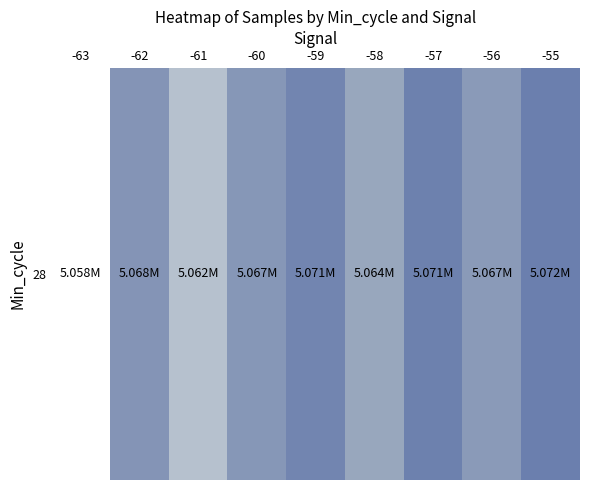

Between -59 and -56, which is larger?

-59